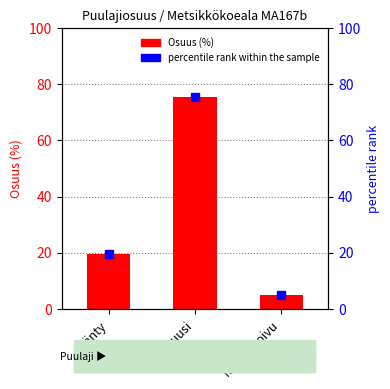

Reading left to right, list all the values displayed in this chart.

mänty=19.5	kuusi=75.4	rauduskoivu=5.1